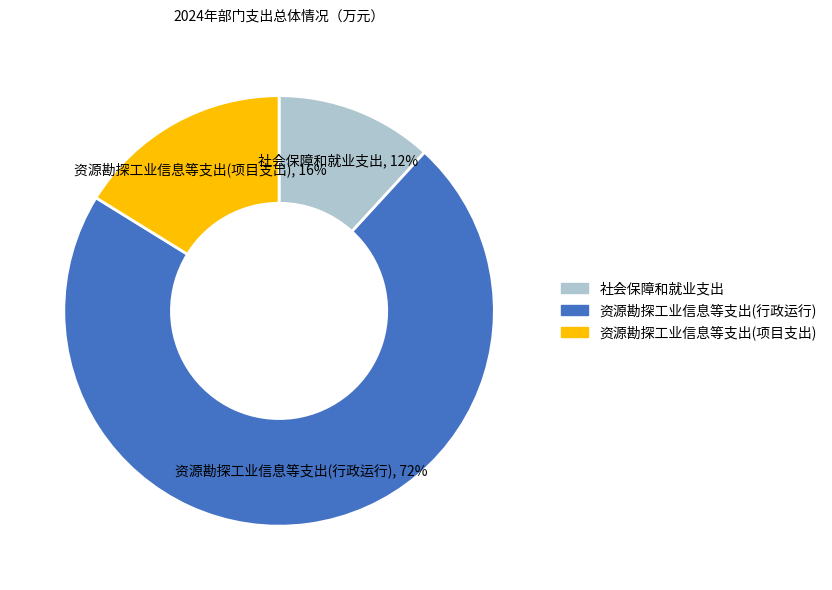

Is it true that 资源勘探工业信息等支出(项目支出) is 16% of the pie?

True